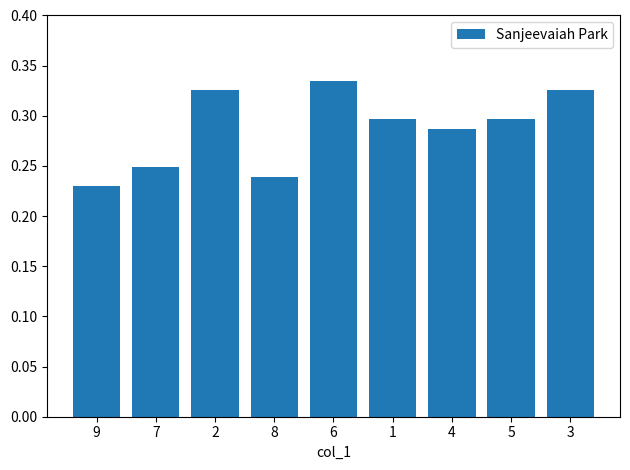

The value at 4 is 0.3. True or false?

True